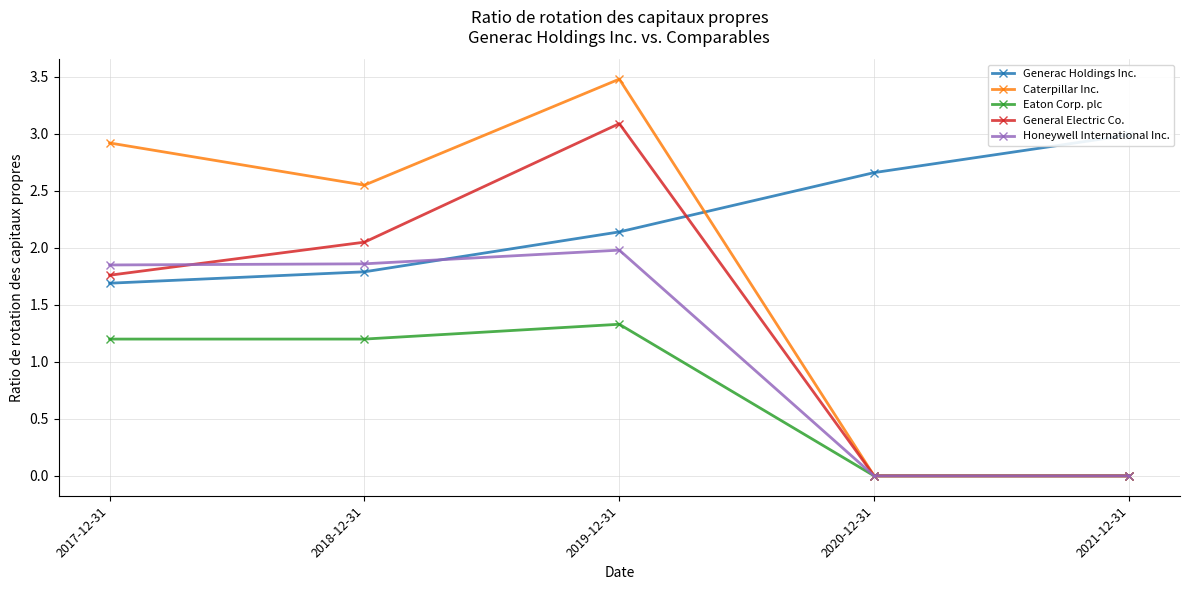

What is the maximum value shown in the chart?

3.5